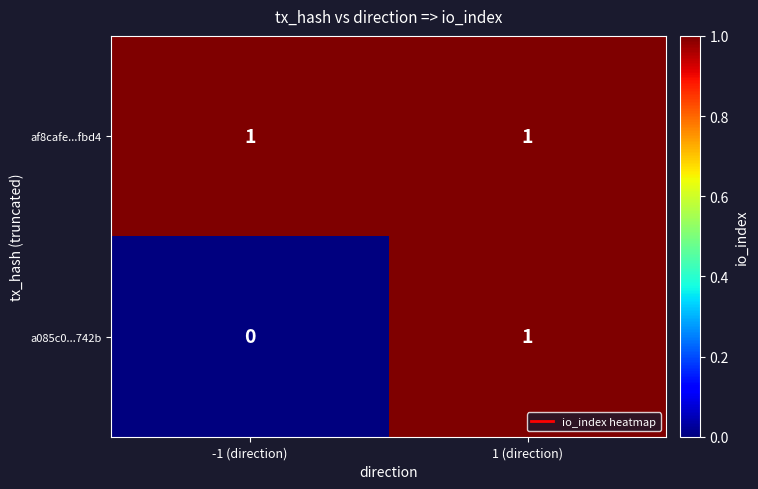

The value of a085c0...742b at 1 (direction) is 1. True or false?

True